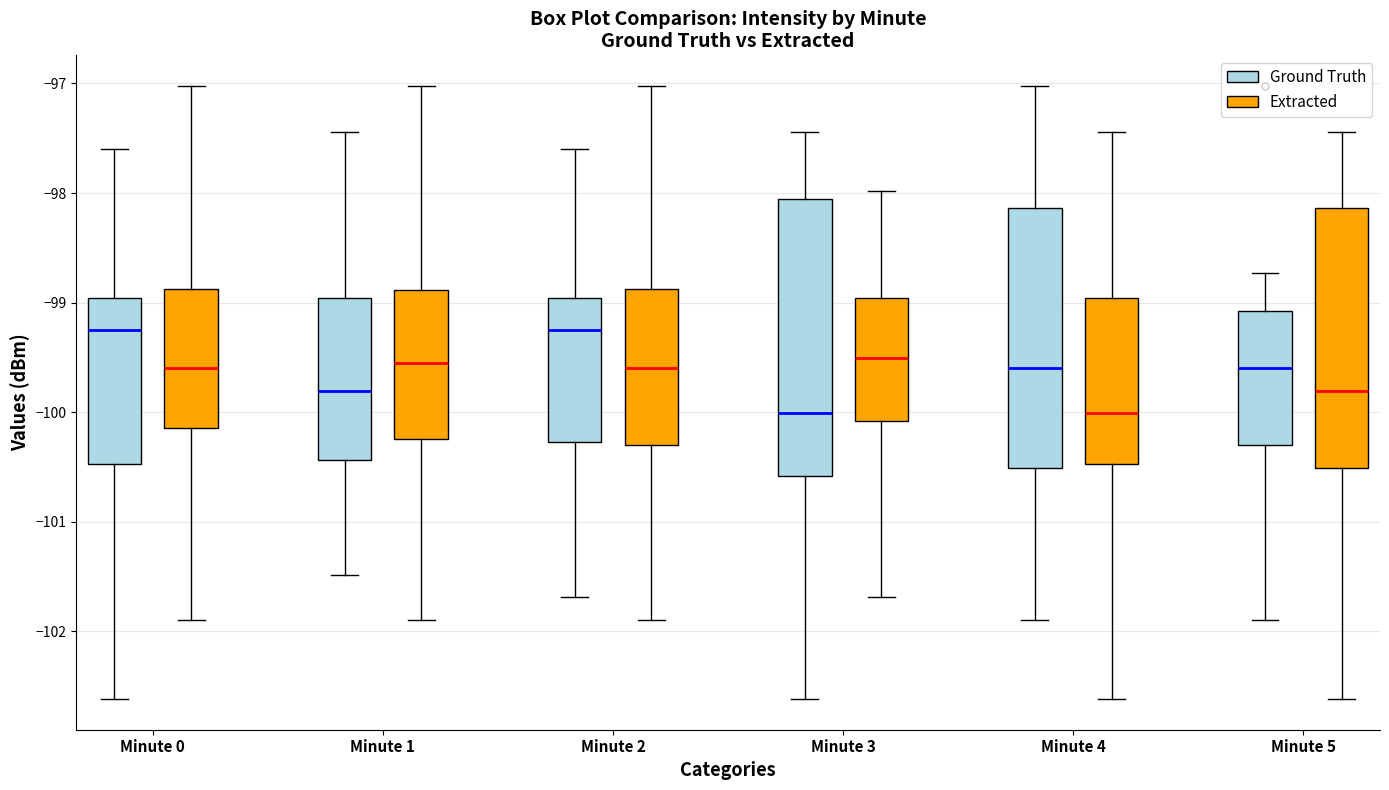

Reading left to right, transcribe this box plot: for each box, give where its median line is, the range the box spans, and where its two whiskers end, as read against the y-axis. The values are not printed on the chart, so give them approximately, as read against the axis.

Minute 0 (Ground Truth): median -99.3, box -100.5 to -99.0, whiskers -102.6 to -97.6
Minute 0 (Extracted): median -99.6, box -100.1 to -98.9, whiskers -101.9 to -97.0
Minute 1 (Ground Truth): median -99.8, box -100.4 to -99.0, whiskers -101.5 to -97.4
Minute 1 (Extracted): median -99.5, box -100.2 to -98.9, whiskers -101.9 to -97.0
Minute 2 (Ground Truth): median -99.3, box -100.3 to -99.0, whiskers -101.7 to -97.6
Minute 2 (Extracted): median -99.6, box -100.3 to -98.9, whiskers -101.9 to -97.0
Minute 3 (Ground Truth): median -100.0, box -100.6 to -98.1, whiskers -102.6 to -97.4
Minute 3 (Extracted): median -99.5, box -100.1 to -99.0, whiskers -101.7 to -98.0
Minute 4 (Ground Truth): median -99.6, box -100.5 to -98.1, whiskers -101.9 to -97.0
Minute 4 (Extracted): median -100.0, box -100.5 to -99.0, whiskers -102.6 to -97.4
Minute 5 (Ground Truth): median -99.6, box -100.3 to -99.1, whiskers -101.9 to -98.7
Minute 5 (Extracted): median -99.8, box -100.5 to -98.1, whiskers -102.6 to -97.4